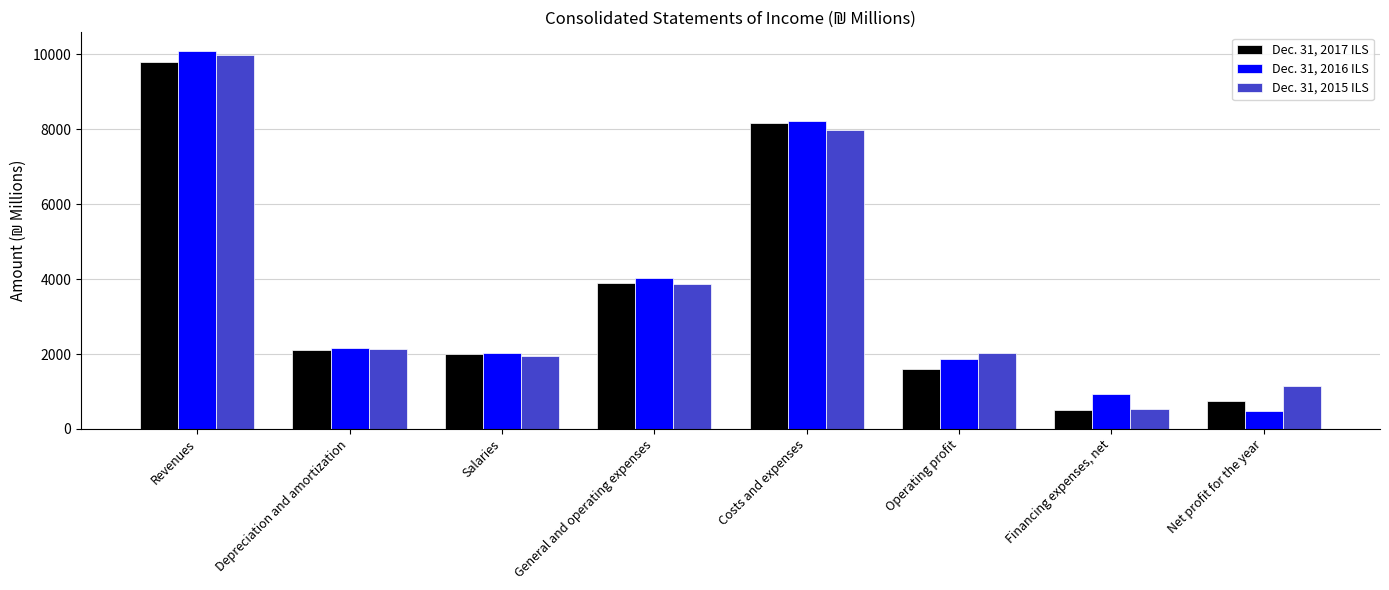

What is the sum of the Dec. 31, 2015 ILS values at Depreciation and amortization and Net profit for the year?

3267